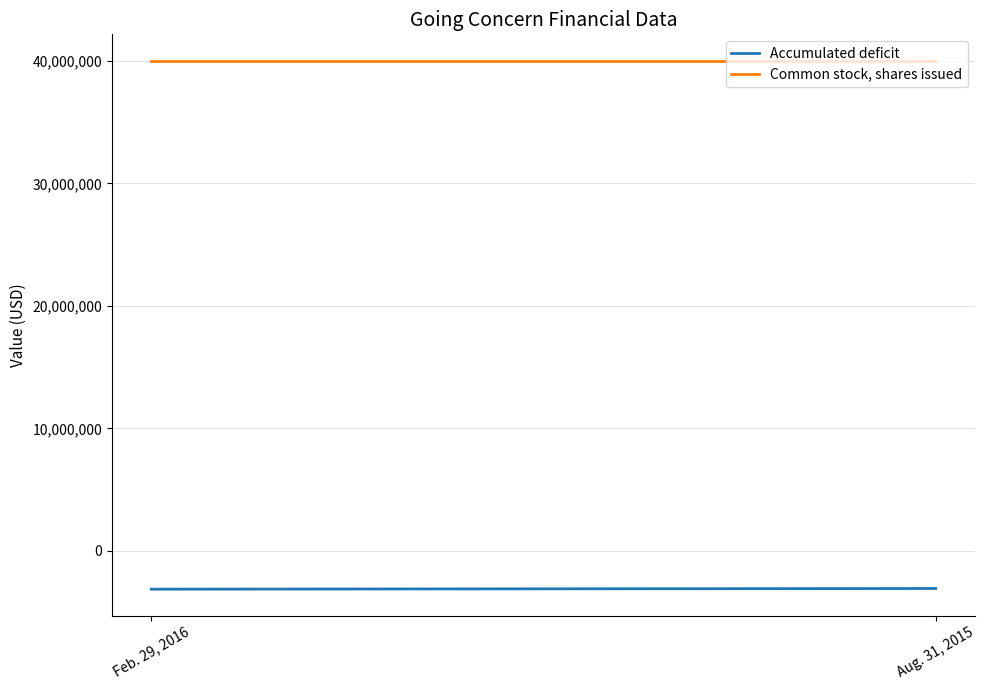

At which category is the sum across all series the highest?

Aug. 31, 2015